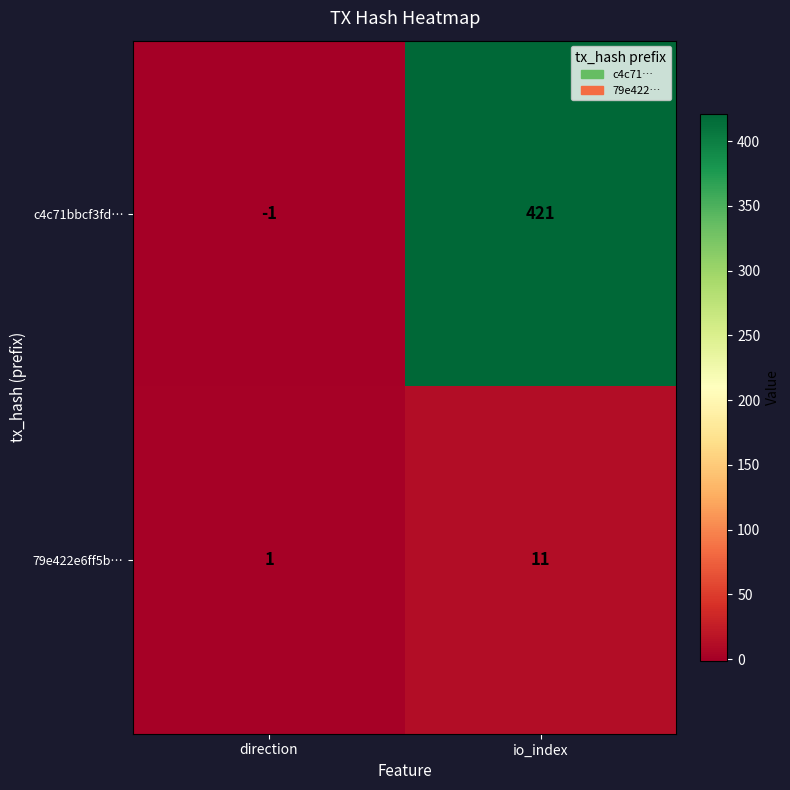

Which series has the largest total across all categories?

c4c71bbcf3fd…